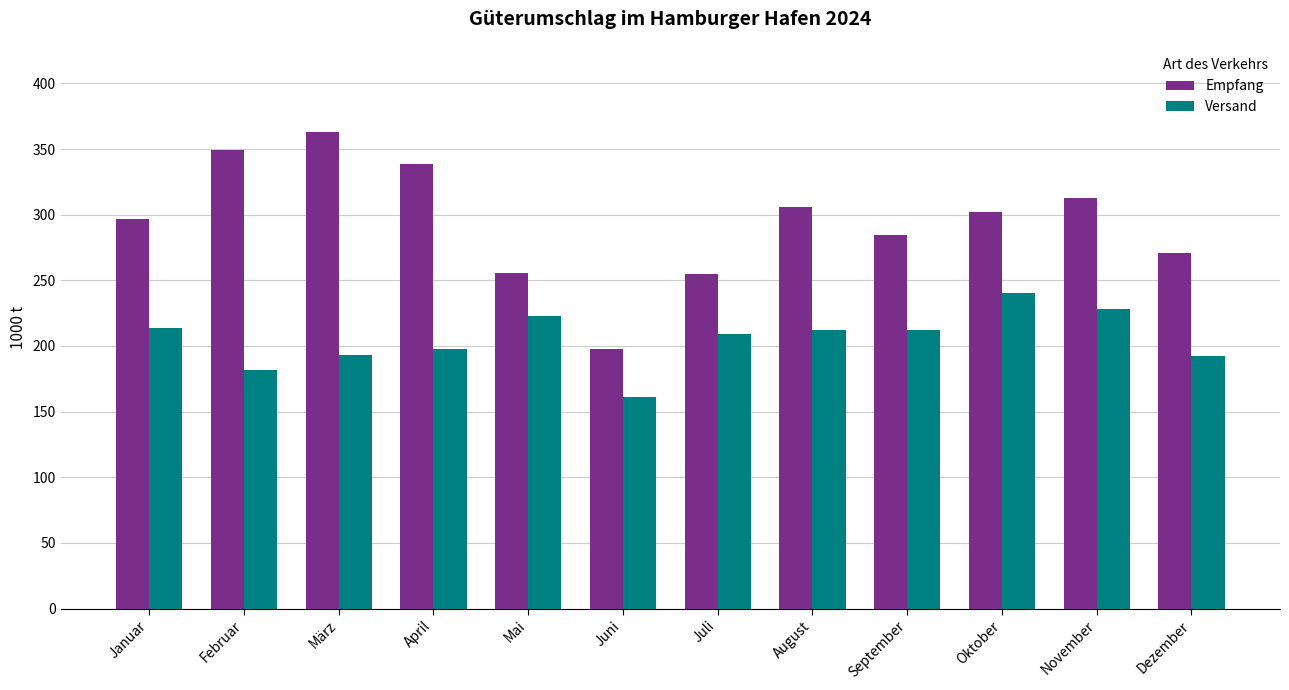

At which label does Empfang first exceed 302?

Februar